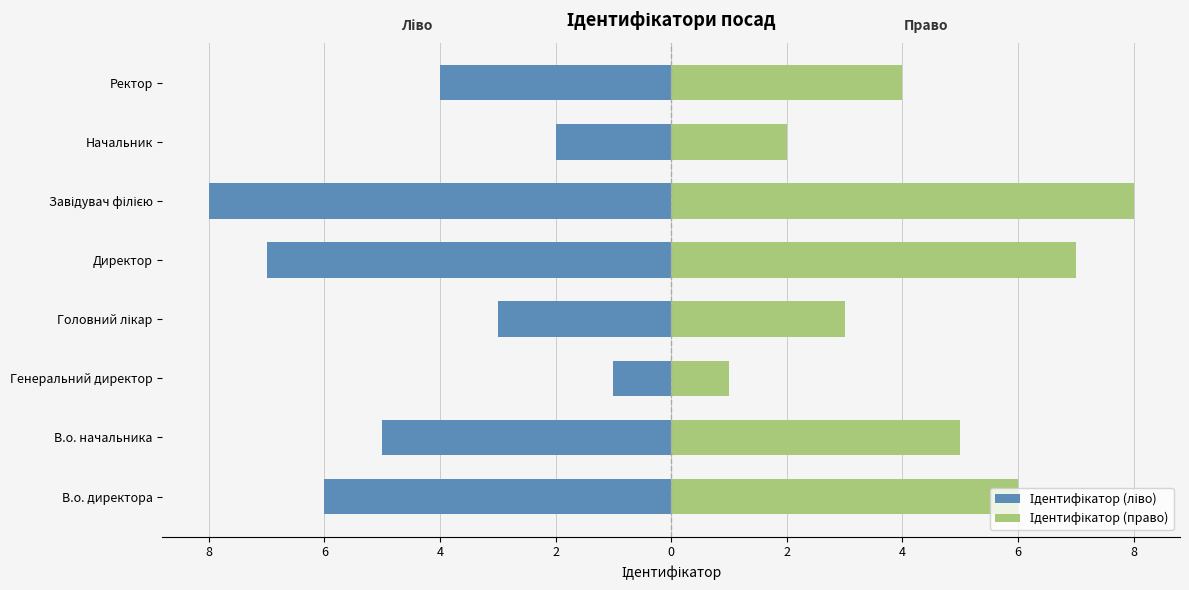

At how many categories does at least one series exceed 1?

7